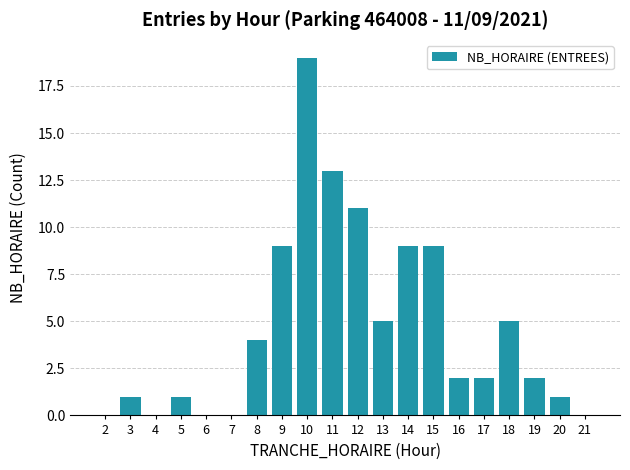

Reading left to right, transcribe all the data shown in this chart.

2=0	3=1	4=0	5=1	6=0	7=0	8=4	9=9	10=19	11=13	12=11	13=5	14=9	15=9	16=2	17=2	18=5	19=2	20=1	21=0